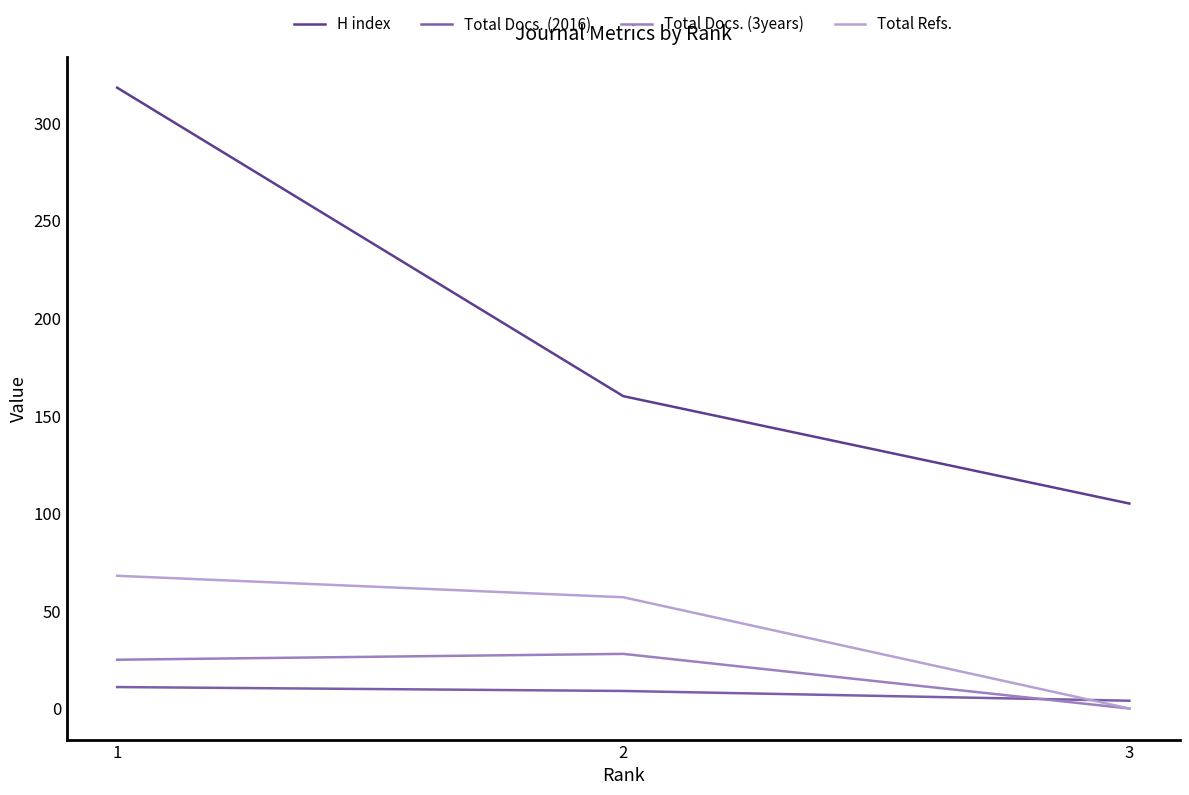

What is the sum of all Total Refs. values?

125